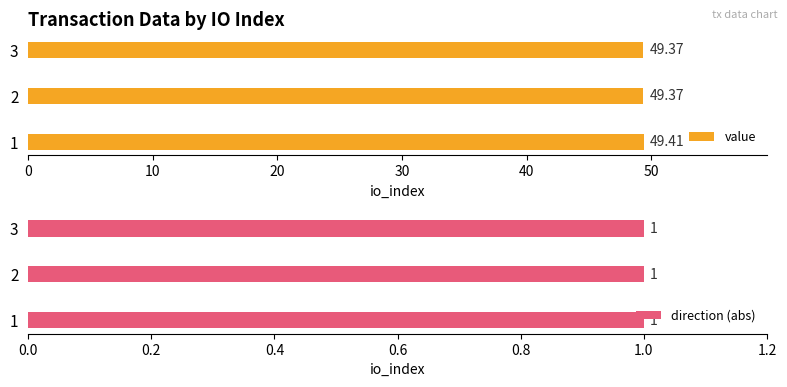

What is the sum of all value values?

148.1